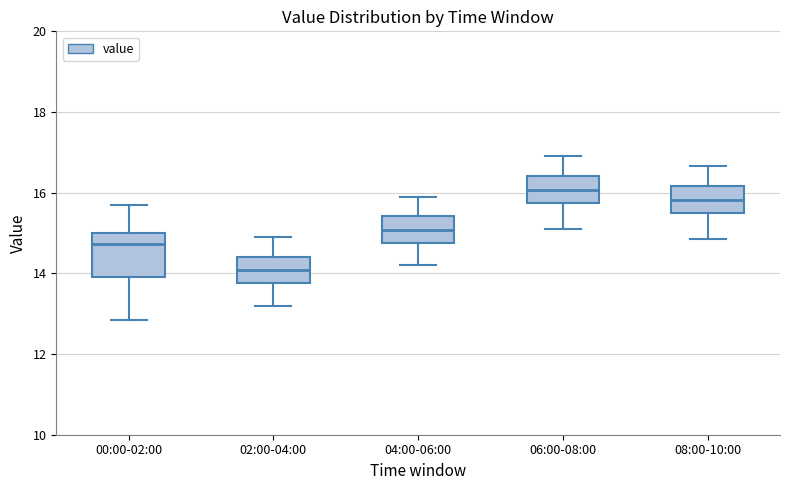

Reading left to right, read every box against the y-axis: the position of its median line, the range the box covers, and the ends of its whiskers. The values are not printed on the chart, so give them approximately, as read against the axis.

00:00-02:00: median 14.8, box 14.0 to 15.0, whiskers 12.8 to 15.8
02:00-04:00: median 14.0, box 13.8 to 14.4, whiskers 13.2 to 15.0
04:00-06:00: median 15.0, box 14.8 to 15.4, whiskers 14.2 to 16.0
06:00-08:00: median 16.0, box 15.8 to 16.4, whiskers 15.2 to 17.0
08:00-10:00: median 15.8, box 15.6 to 16.2, whiskers 14.8 to 16.6